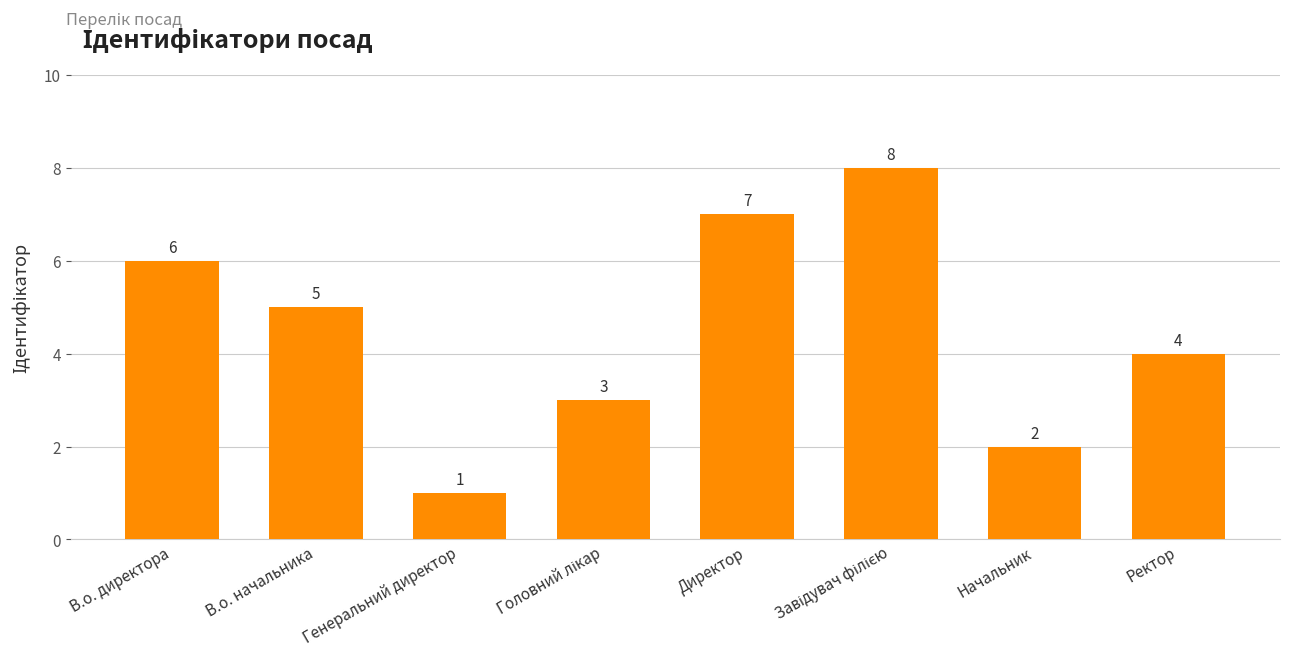

True or false: the data shows 2 at Начальник.

True